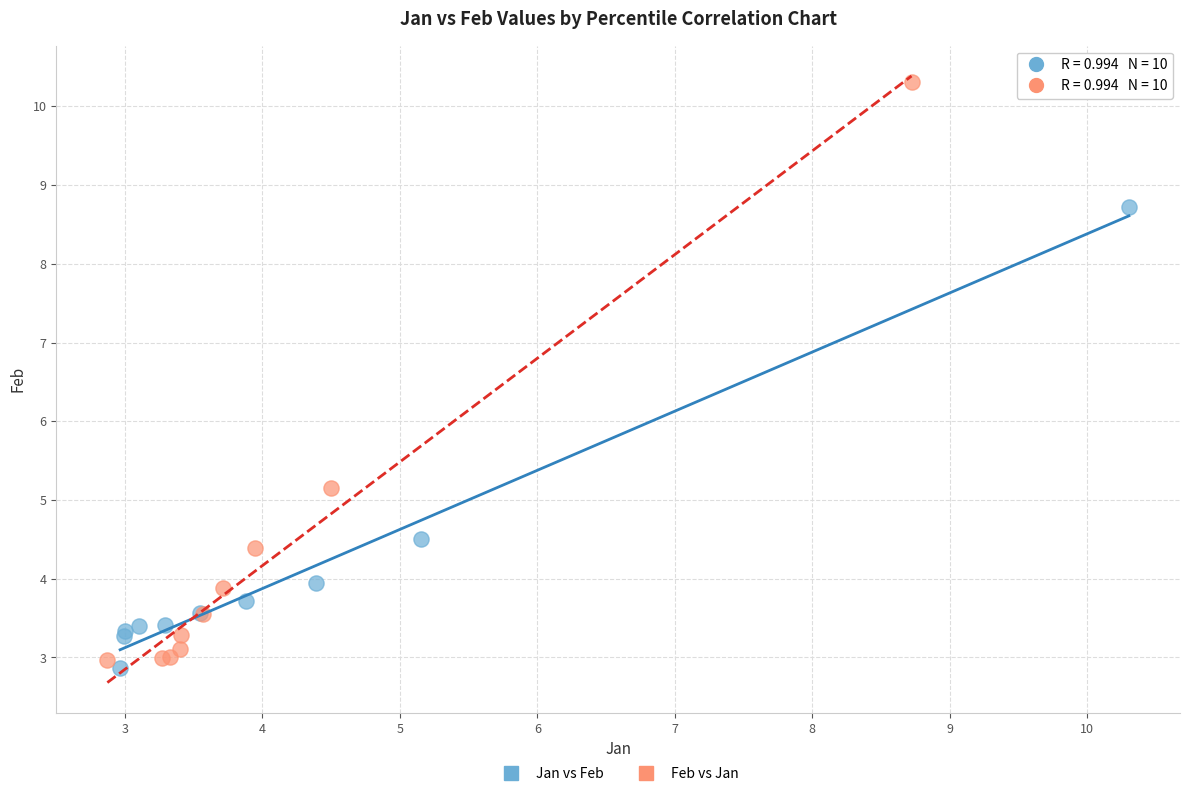

Which series has the widest spread of Y values?

Feb vs Jan